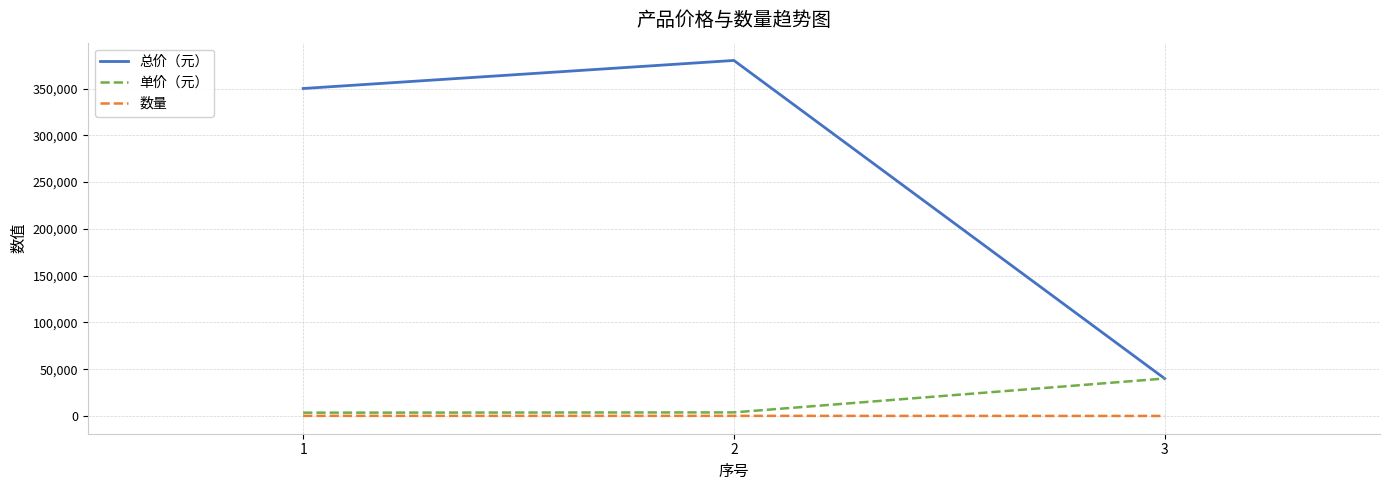

What is the greatest value displayed?

380000